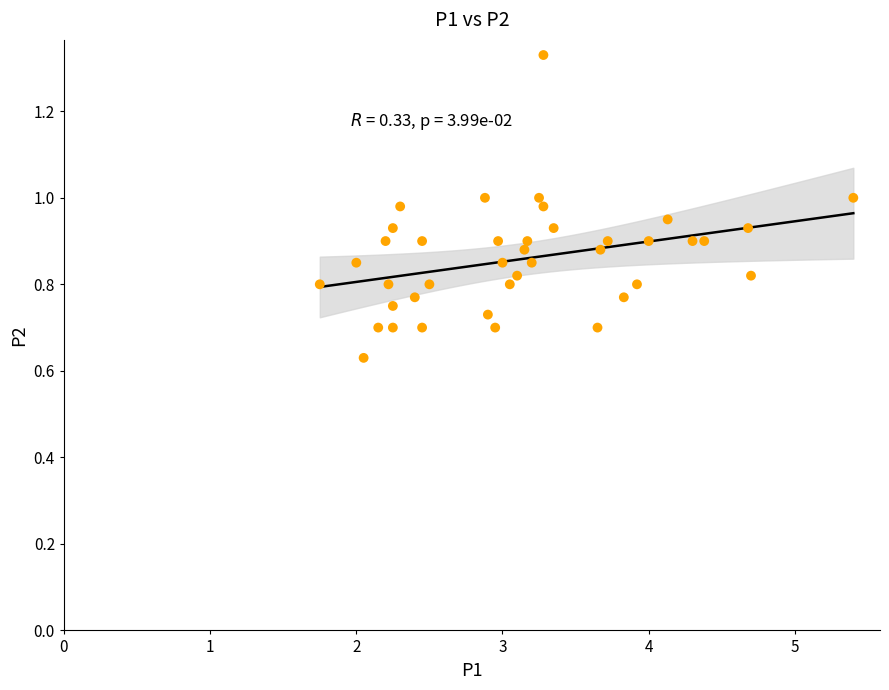

What is the range of X values (max minus min)?

3.7